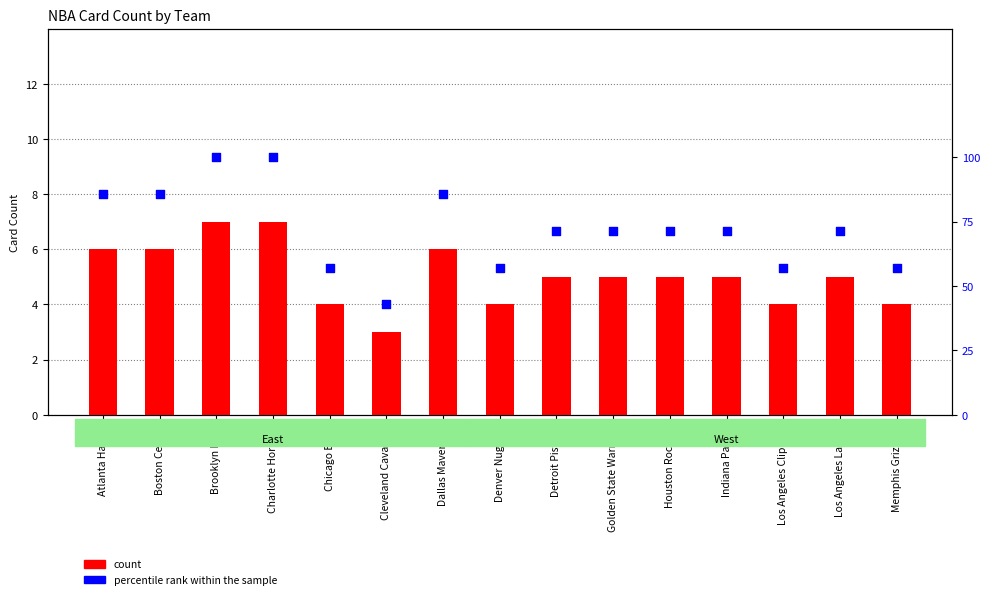

What are all the series names shown in the legend?

count, percentile rank within the sample